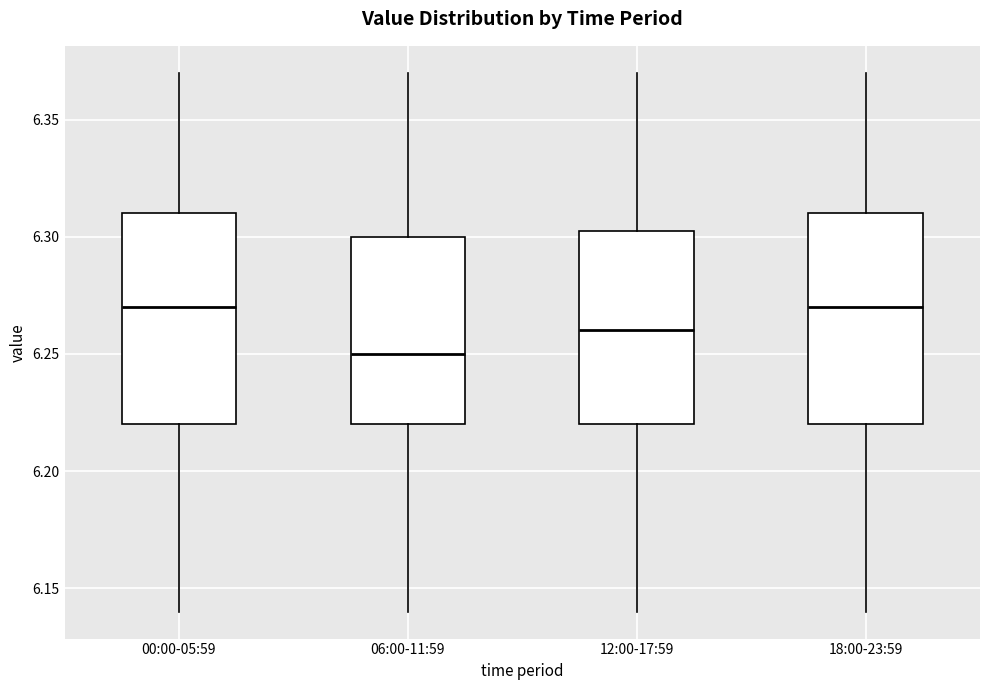

Where is the upper edge of the box for 00:00-05:59 on the y-axis? The values are not printed on the chart, so give them approximately, as read against the axis.

6.310